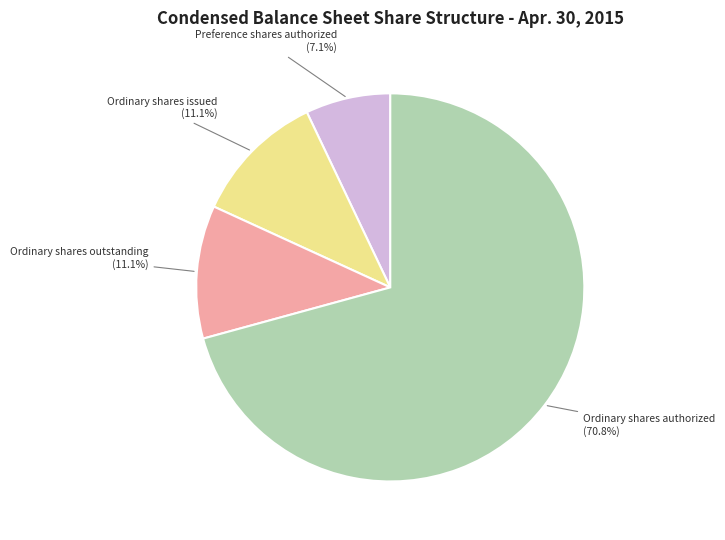

Is there a majority slice in this chart?

Yes